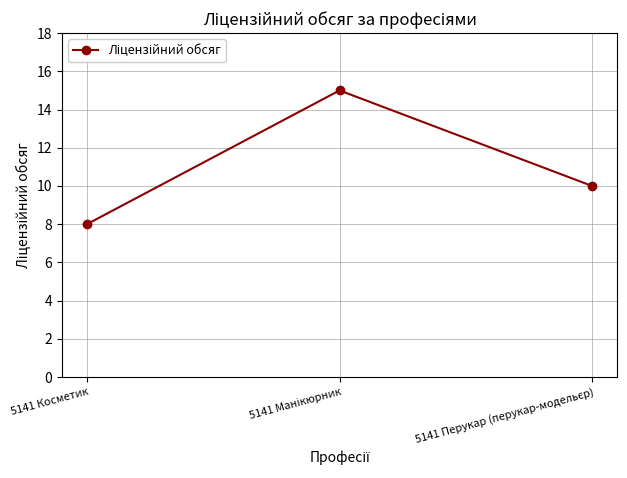

What is the label of the 3rd point from the right?

5141 Косметик